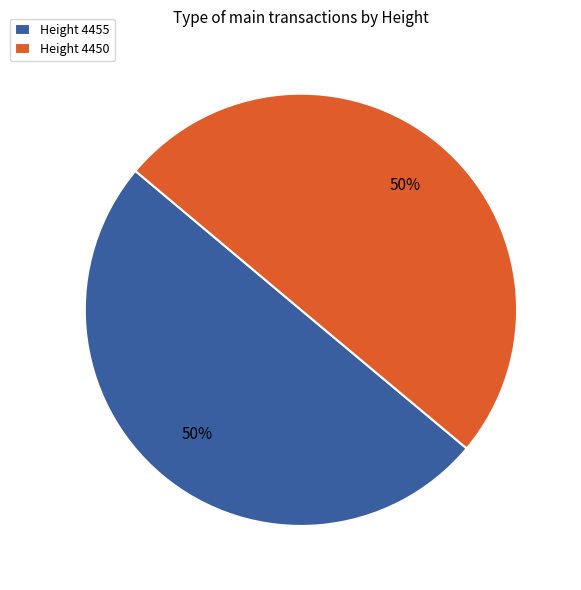

True or false: Height 4450 accounts for 64% of the total.

False